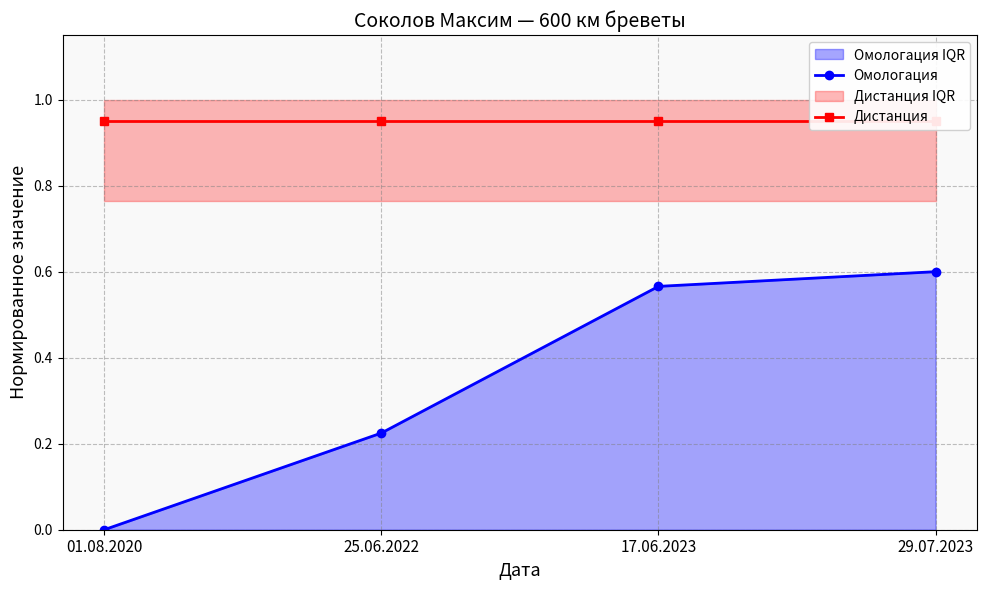

Read the Омологация value at 29.07.2023.

0.6